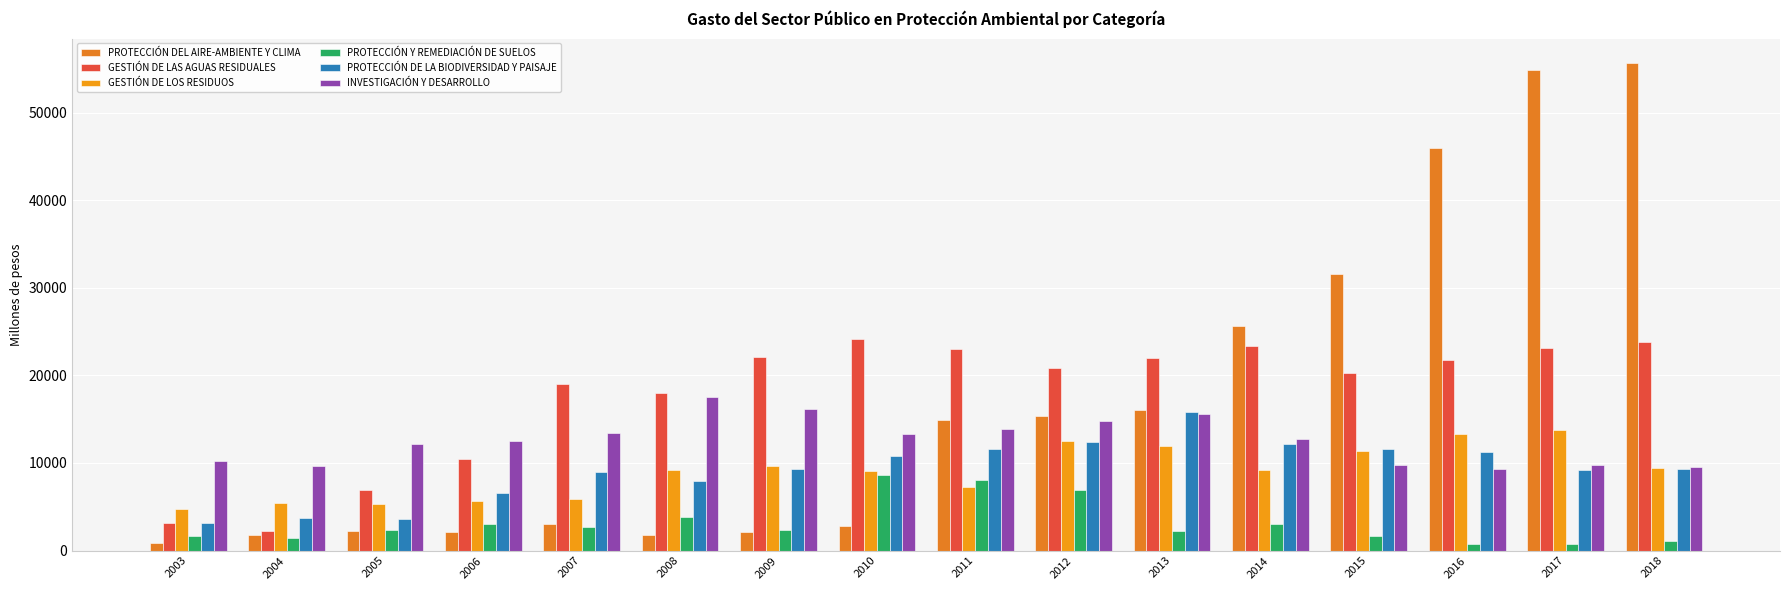

Reading left to right, extract all data points from this chart.

PROTECCIÓN DEL AIRE-AMBIENTE Y CLIMA: 2003=850	2004=1722	2005=2253	2006=2158	2007=3052	2008=1829	2009=2143	2010=2856	2011=14920	2012=15411	2013=16072	2014=25677	2015=31609	2016=45983	2017=54883	2018=55666
GESTIÓN DE LAS AGUAS RESIDUALES: 2003=3188	2004=2189	2005=6913	2006=10435	2007=19024	2008=17994	2009=22044	2010=24098	2011=22991	2012=20834	2013=21962	2014=23318	2015=20221	2016=21723	2017=23164	2018=23816
GESTIÓN DE LOS RESIDUOS: 2003=4728	2004=5409	2005=5280	2006=5711	2007=5833	2008=9142	2009=9610	2010=9043	2011=7250	2012=12489	2013=11984	2014=9185	2015=11313	2016=13344	2017=13781	2018=9472
PROTECCIÓN Y REMEDIACIÓN DE SUELOS: 2003=1634	2004=1411	2005=2355	2006=2980	2007=2695	2008=3871	2009=2356	2010=8634	2011=8041	2012=6869	2013=2233	2014=3079	2015=1646	2016=759	2017=703	2018=1145
PROTECCIÓN DE LA BIODIVERSIDAD Y PAISAJE: 2003=3142	2004=3698	2005=3567	2006=6574	2007=8962	2008=7896	2009=9304	2010=10770	2011=11586	2012=12362	2013=15876	2014=12162	2015=11647	2016=11268	2017=9214	2018=9326
INVESTIGACIÓN Y DESARROLLO: 2003=10222	2004=9609	2005=12192	2006=12561	2007=13453	2008=17492	2009=16112	2010=13327	2011=13892	2012=14785	2013=15642	2014=12758	2015=9824	2016=9306	2017=9806	2018=9507